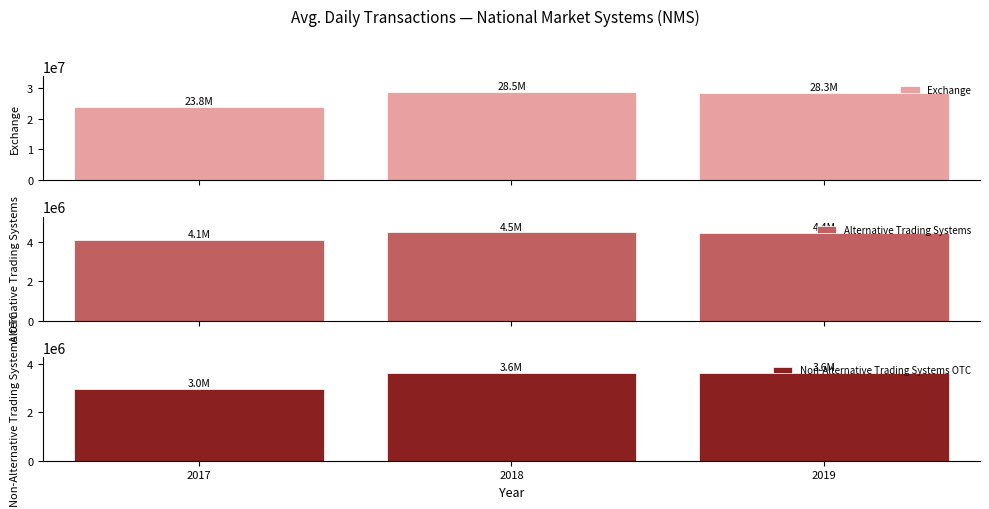

What is the total value across all series at 2017?

30827681.5